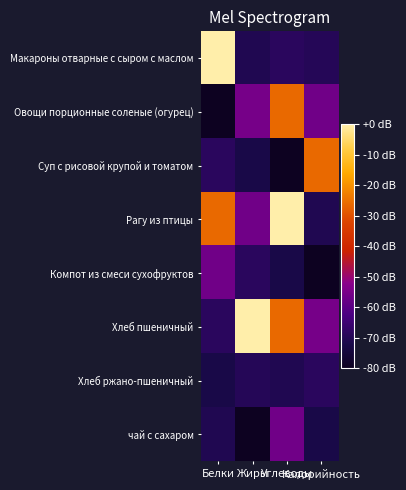

Reading left to right, list all the values displayed in this chart.

Макароны отварные с сыром с маслом: Белки=418.0	Жиры=60.0	Углеводы=70.5	Калорийность=66.0
Овощи порционные соленые (огурец): Белки=13.2	Жиры=138.5	Углеводы=285.3	Калорийность=132.8
Суп с рисовой крупой и томатом: Белки=70.5	Жиры=52.2	Углеводы=13.2	Калорийность=285.3
Рагу из птицы: Белки=285.3	Жиры=132.8	Углеводы=418.0	Калорийность=60.0
Компот из смеси сухофруктов: Белки=132.8	Жиры=70.5	Углеводы=52.2	Калорийность=13.2
Хлеб пшеничный: Белки=70.5	Жиры=418.0	Углеводы=285.3	Калорийность=138.5
Хлеб ржано-пшеничный: Белки=52.2	Жиры=66.0	Углеводы=60.0	Калорийность=70.5
чай с сахаром: Белки=60.0	Жиры=13.2	Углеводы=132.8	Калорийность=52.2